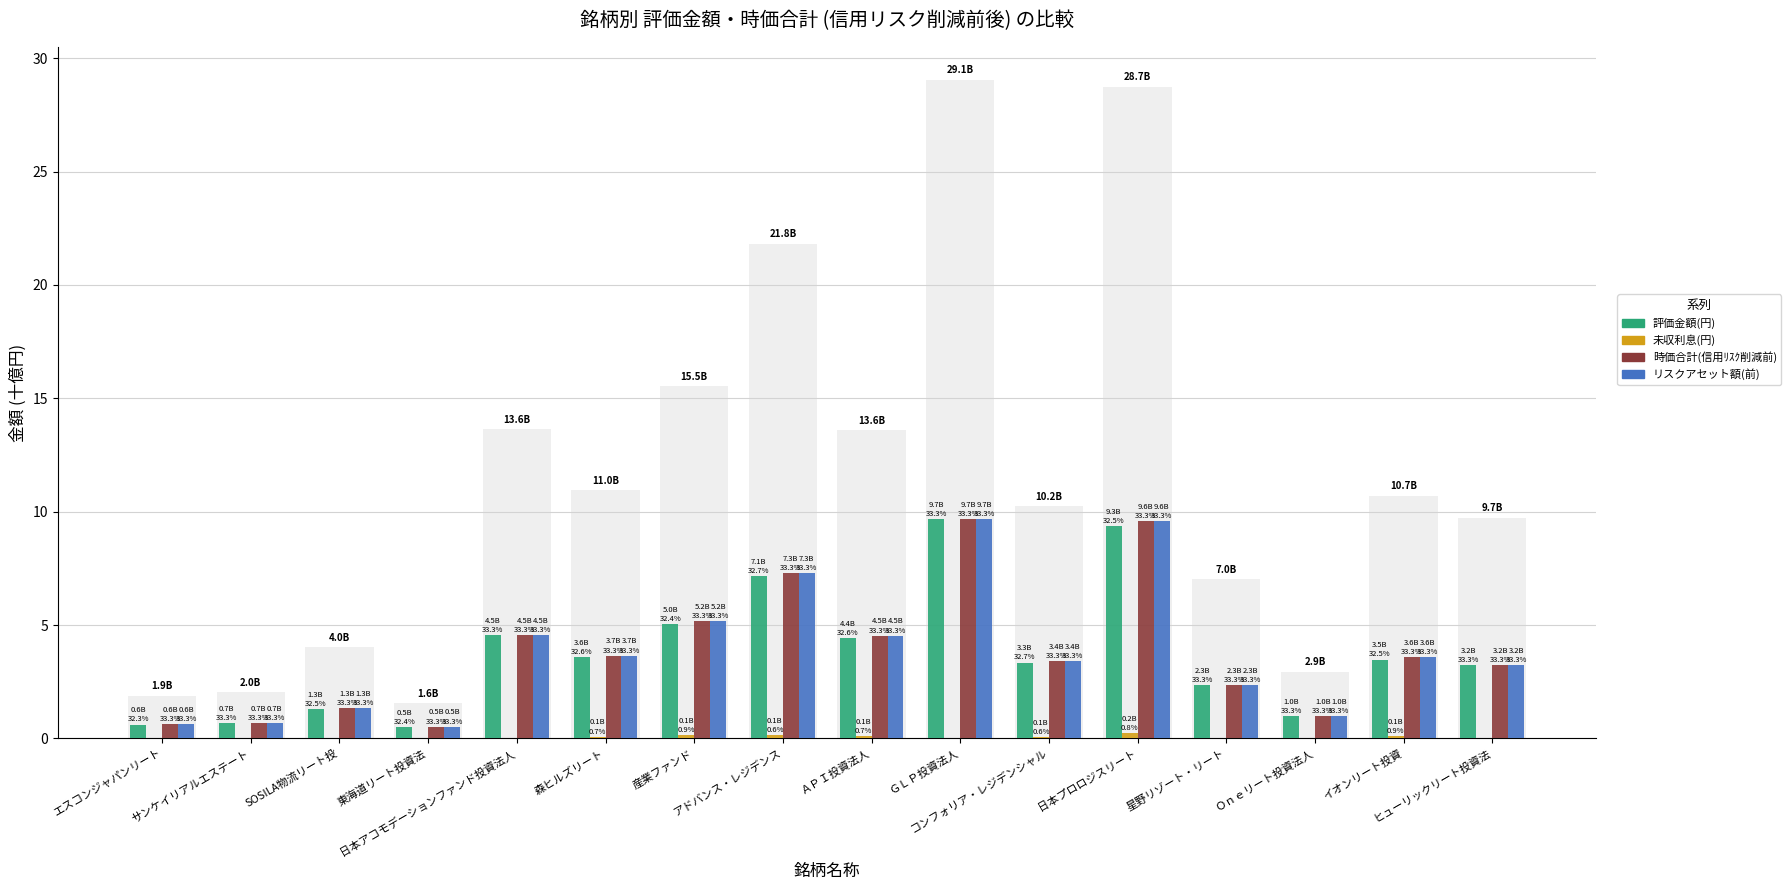

What is the sum of all リスクアセット額(前) values?

61.2